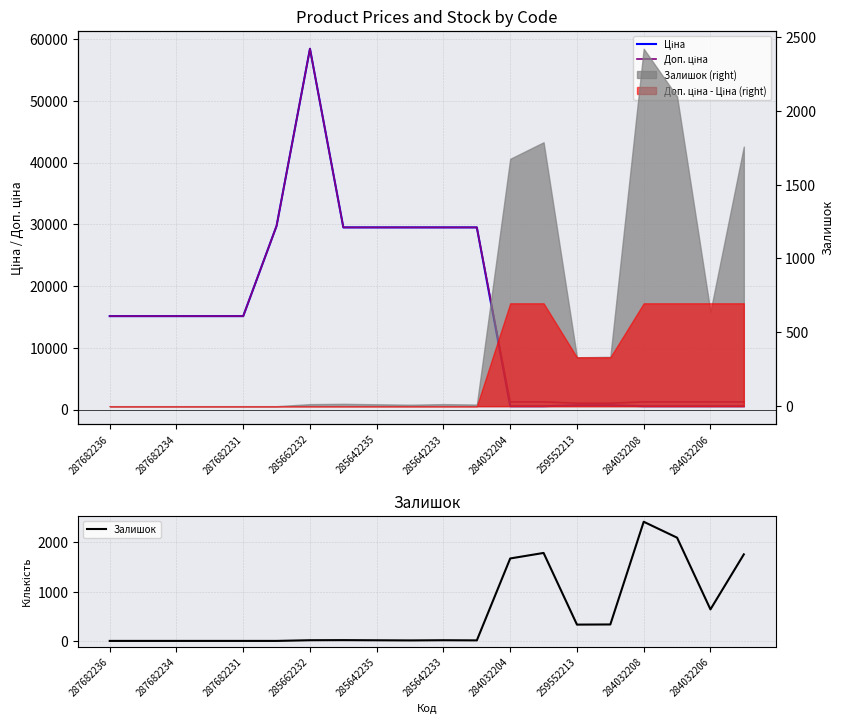

Does the chart display data point markers on the line(s)?

No